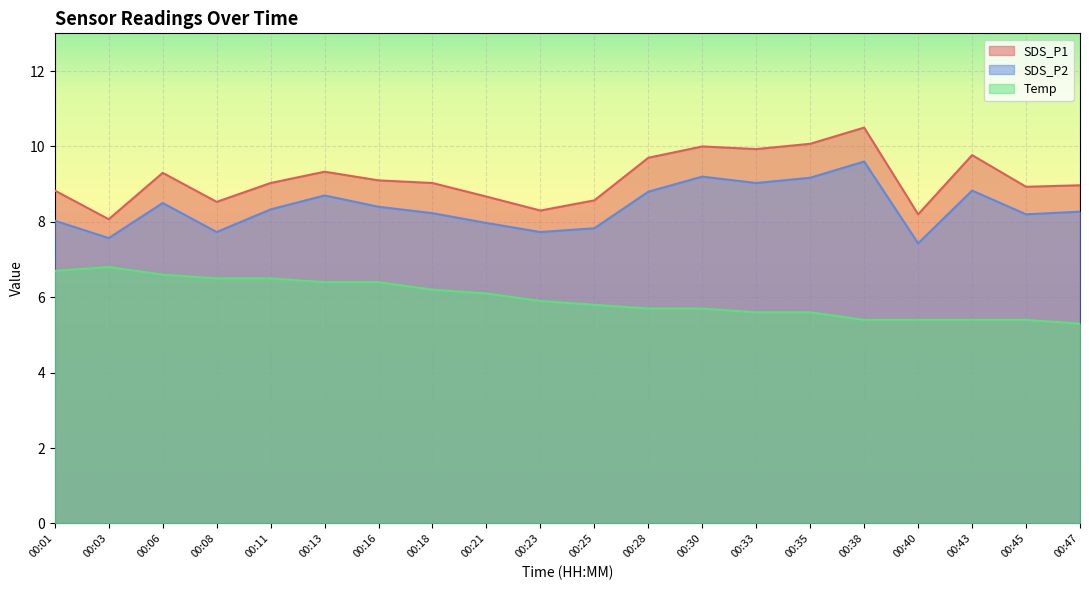

Which series has the largest total across all categories?

SDS_P1